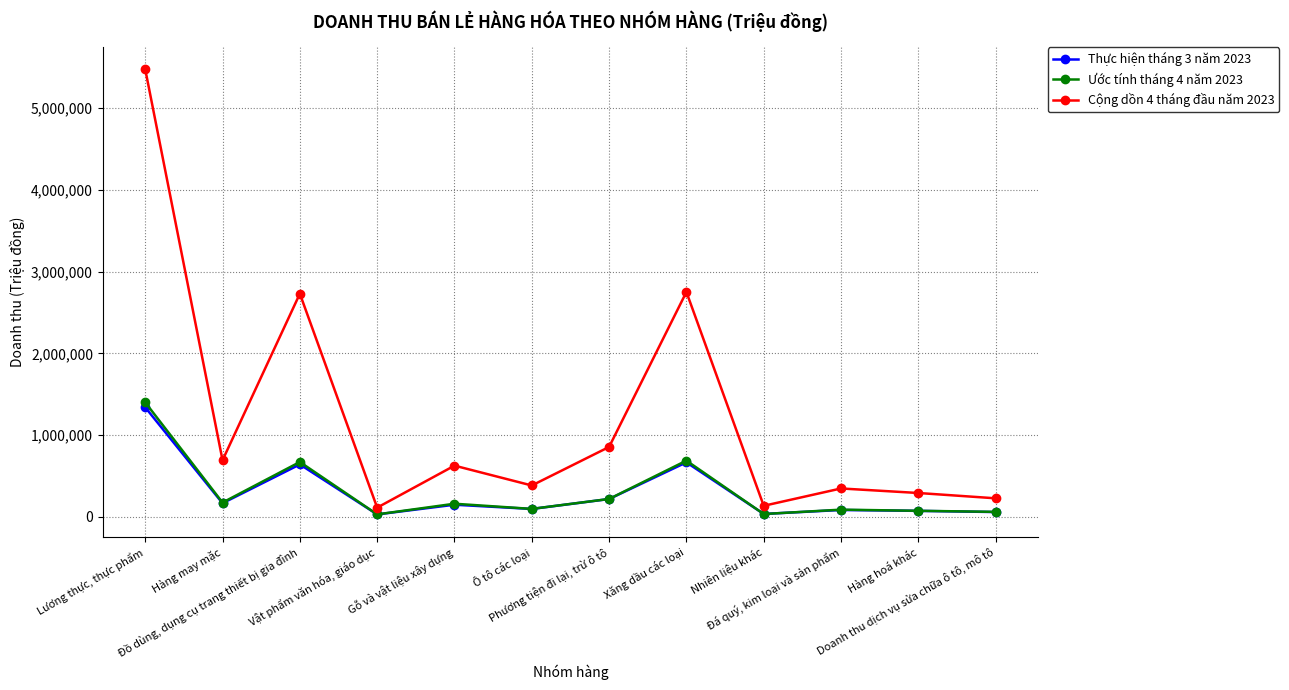

What is the maximum value for Ước tính tháng 4 năm 2023?

1398683